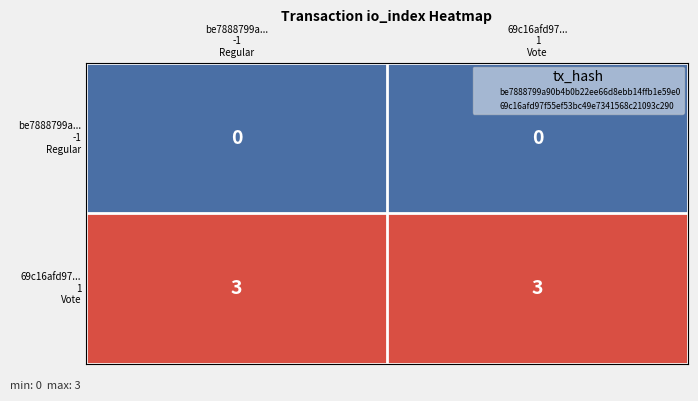

What is the maximum value shown in the chart?

3